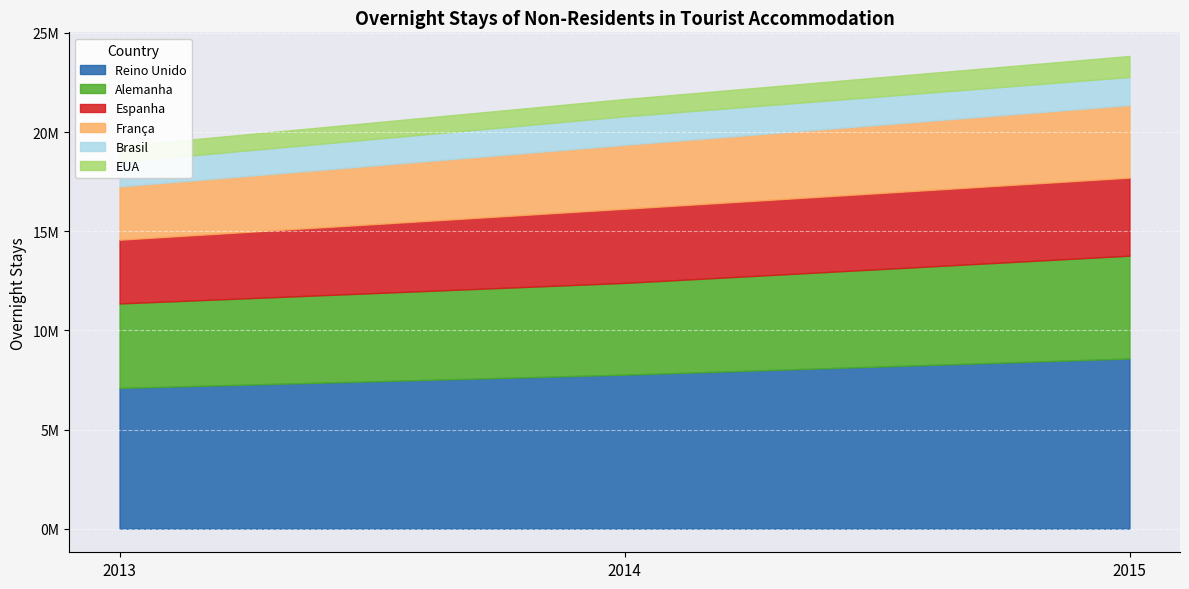

Which series has the largest total across all categories?

Reino Unido